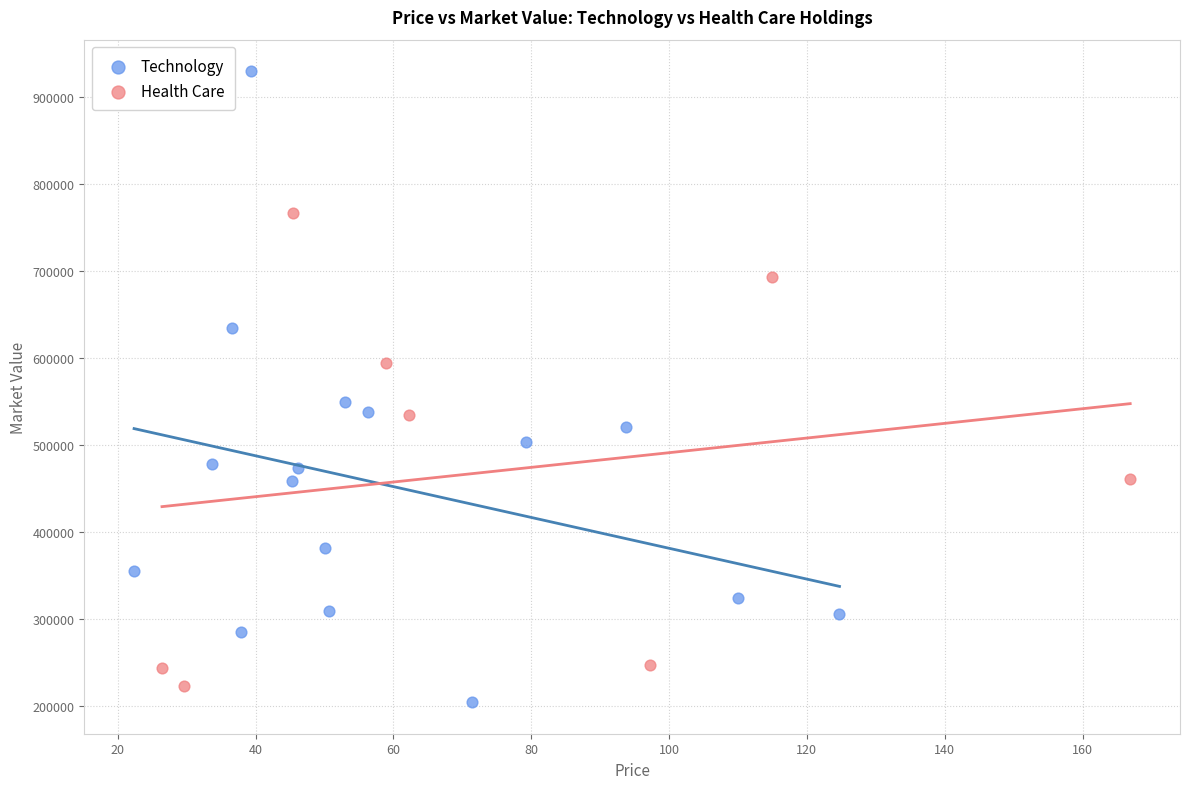

Which series has the largest Y range (max minus min)?

Technology